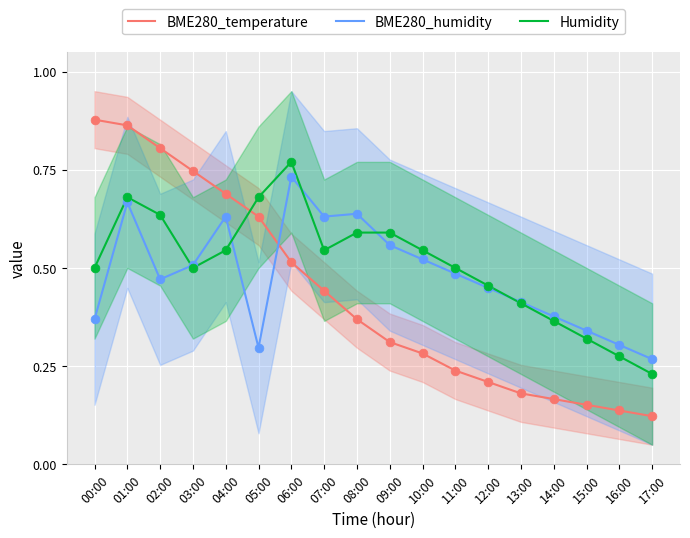

Which series has the largest total across all categories?

Humidity